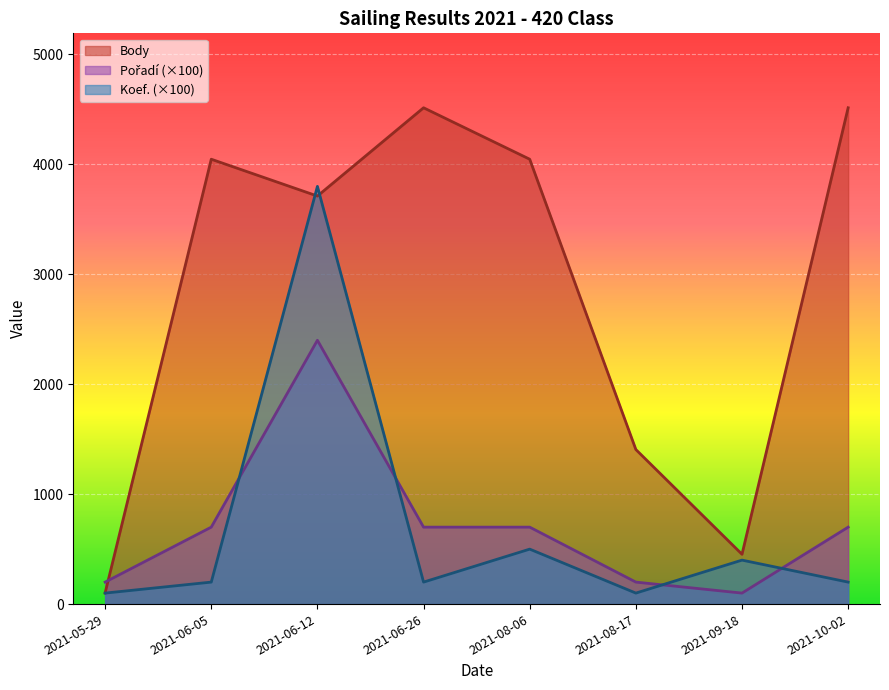

List the series in order of their peak value, lowest first.

Pořadí, Koef., Body